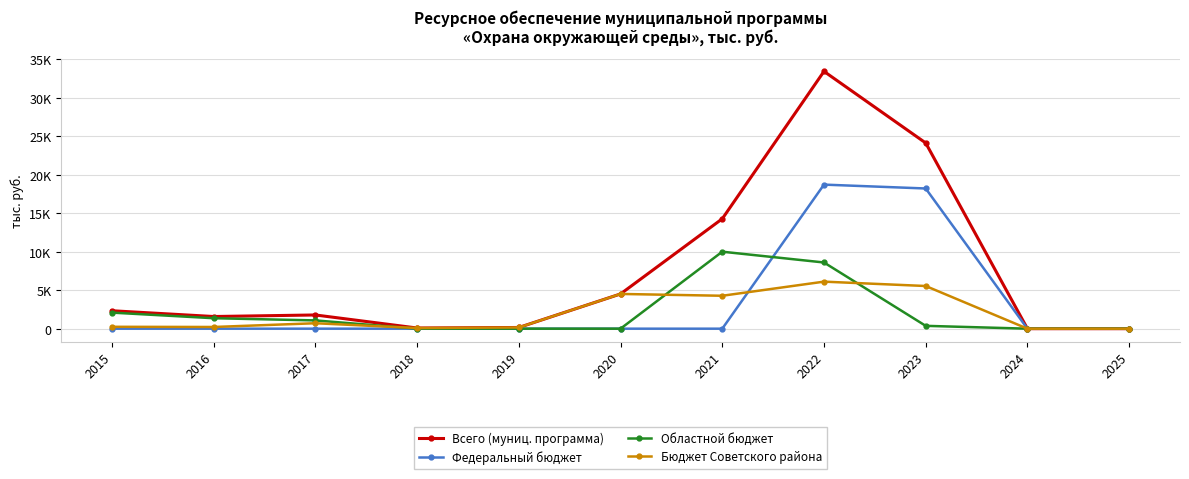

Rank the categories by Всего (муниц. программа) value from lowest to highest.

2024, 2025, 2018, 2019, 2016, 2017, 2015, 2020, 2021, 2023, 2022